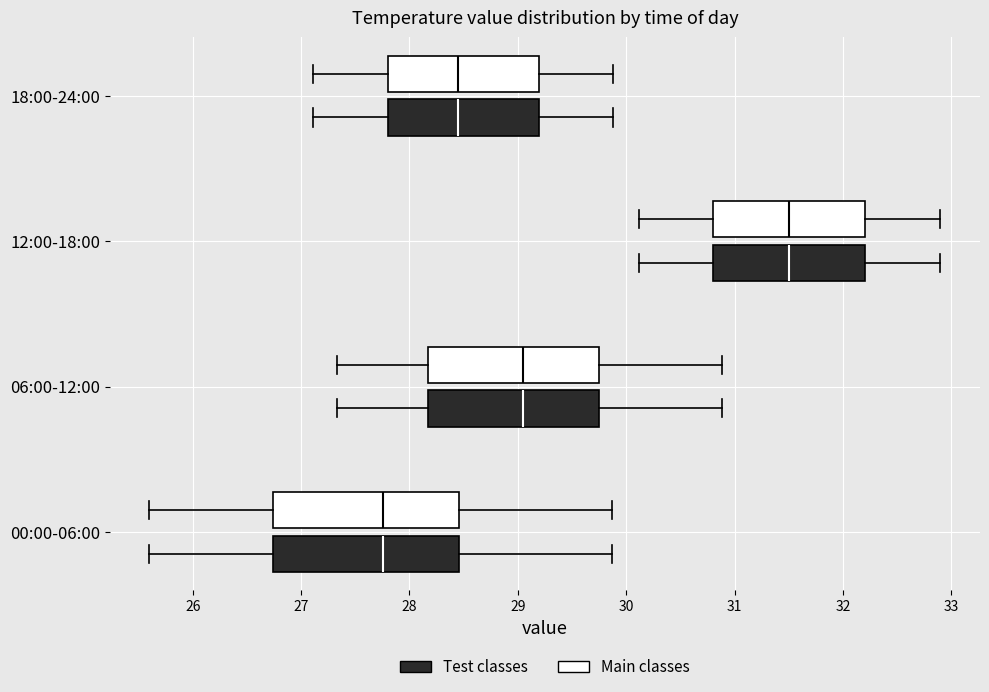

Reading bottom to top, read every box against the x-axis: the position of its median line, the range the box covers, and the ends of its whiskers. The values are not printed on the chart, so give them approximately, as read against the axis.

00:00-06:00 (Test classes): median 27.8, box 26.7 to 28.5, whiskers 25.6 to 29.9
00:00-06:00 (Main classes): median 27.8, box 26.7 to 28.5, whiskers 25.6 to 29.9
06:00-12:00 (Test classes): median 29.1, box 28.2 to 29.8, whiskers 27.3 to 30.9
06:00-12:00 (Main classes): median 29.1, box 28.2 to 29.8, whiskers 27.3 to 30.9
12:00-18:00 (Test classes): median 31.5, box 30.8 to 32.2, whiskers 30.1 to 32.9
12:00-18:00 (Main classes): median 31.5, box 30.8 to 32.2, whiskers 30.1 to 32.9
18:00-24:00 (Test classes): median 28.4, box 27.8 to 29.2, whiskers 27.1 to 29.9
18:00-24:00 (Main classes): median 28.4, box 27.8 to 29.2, whiskers 27.1 to 29.9